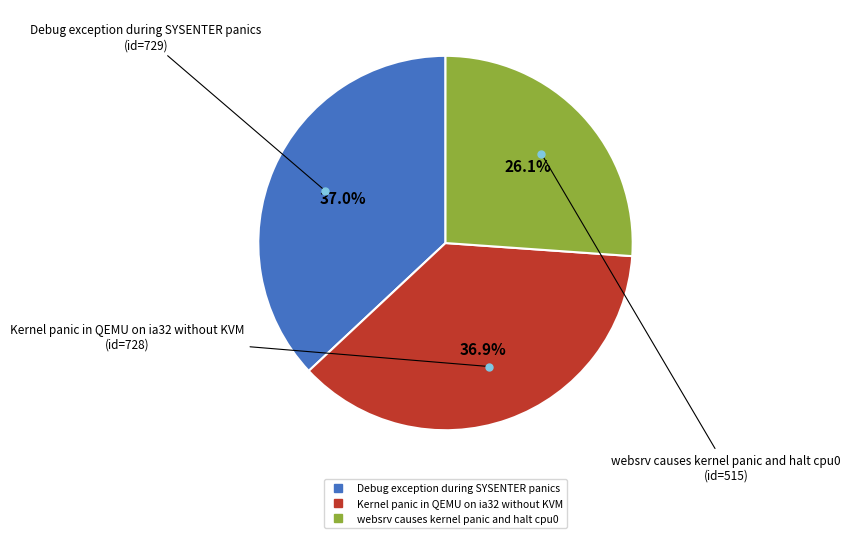

Is there any slice that represents more than half of the pie?

No